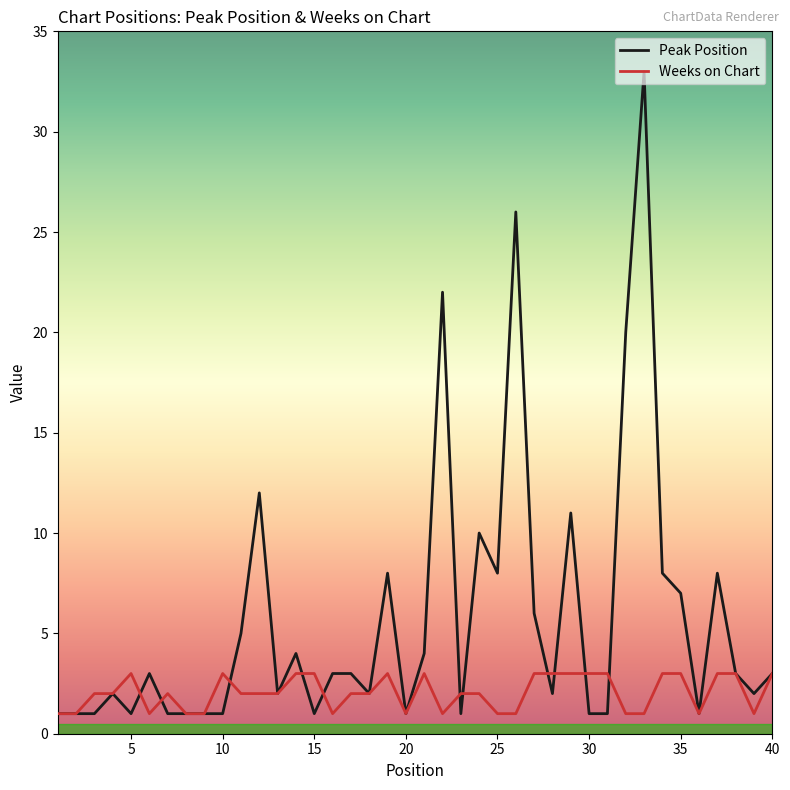

Which series has the widest spread of values?

Peak Position